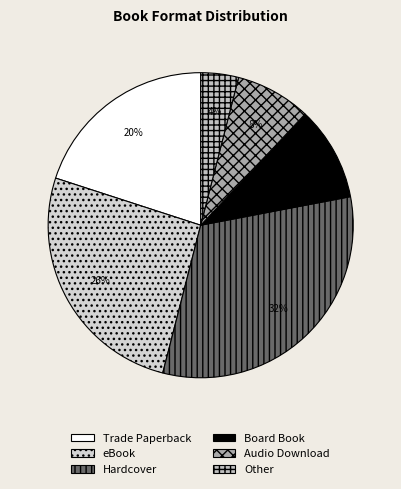

To the nearest percent, what portion does Other represent?

4%